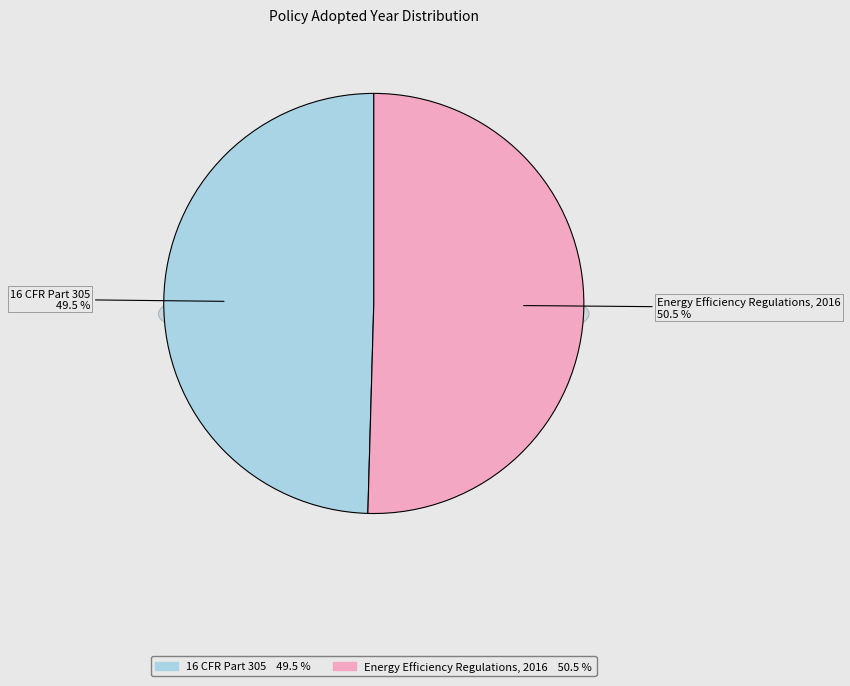

To the nearest percent, what percentage of the pie is 16 CFR Part 305?

50%